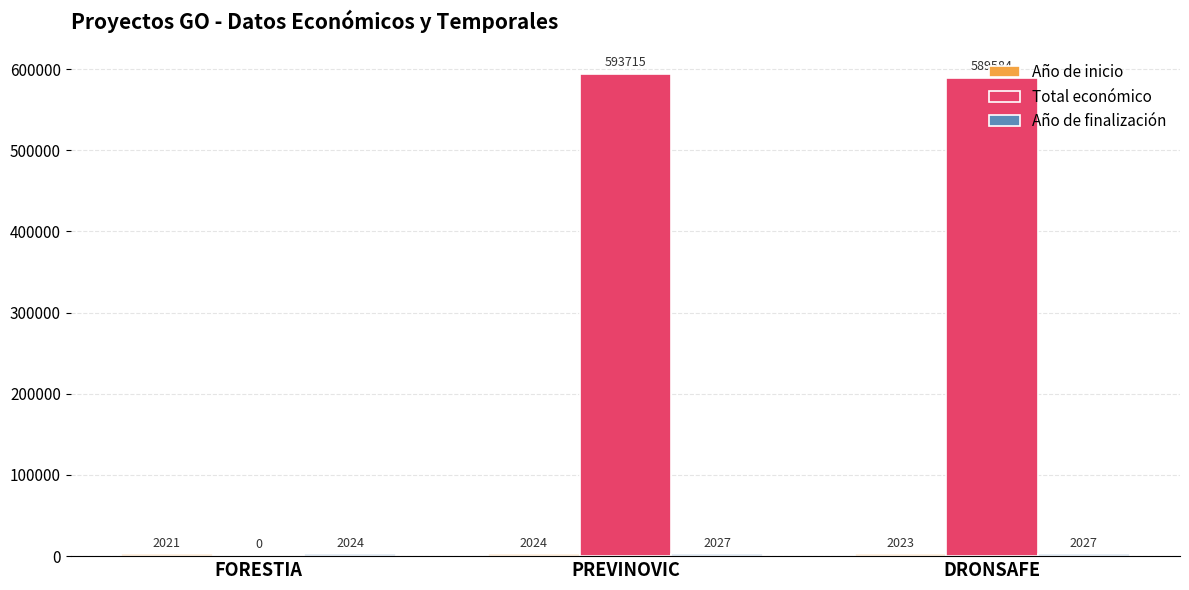

What is the greatest value displayed?

593715